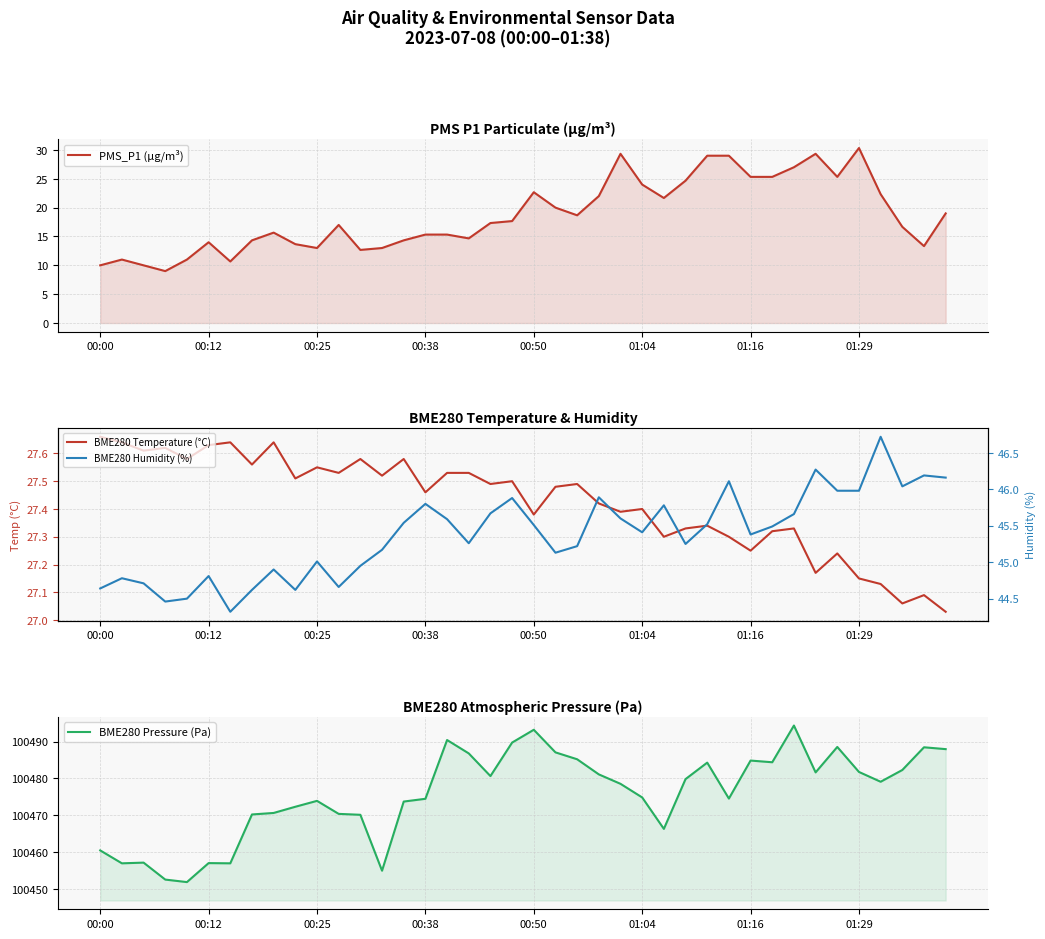

What position from the right is 27?

13